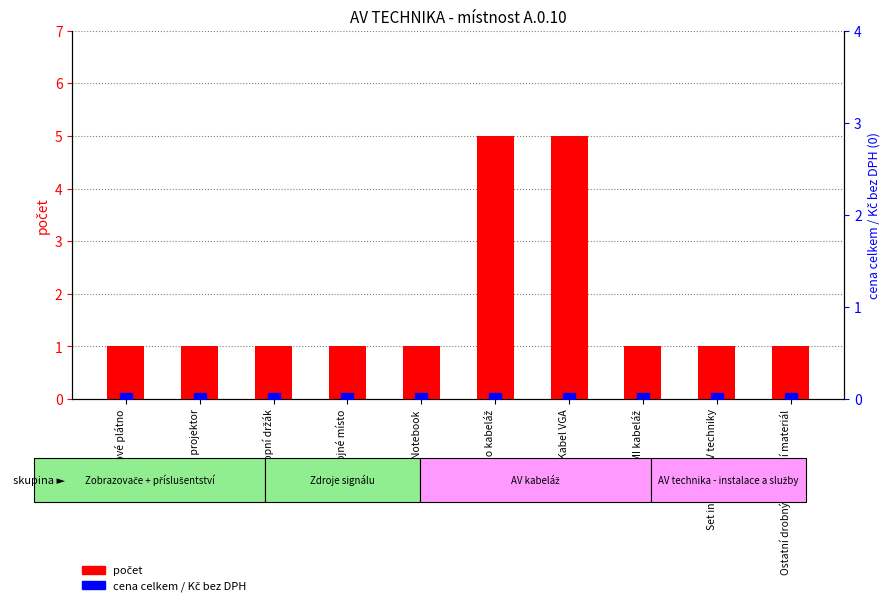

Read the počet value at Datový projektor.

1